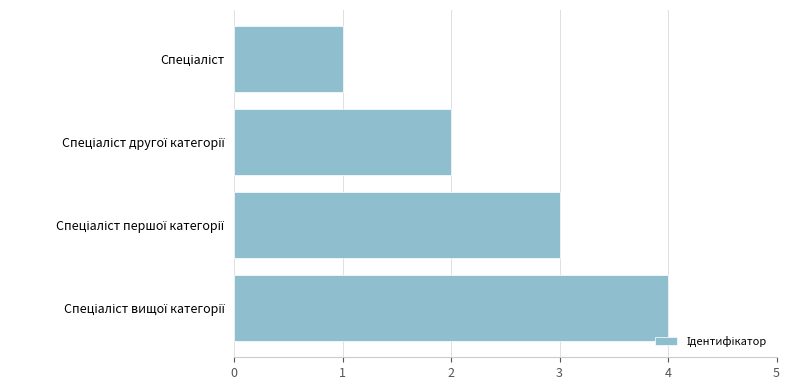

Count the number of categories in the chart.

4